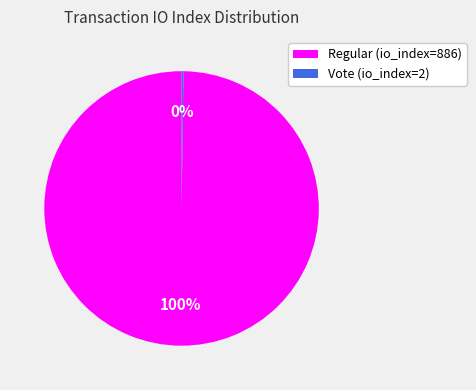

Which slice is the largest?

Regular (io_index=886)